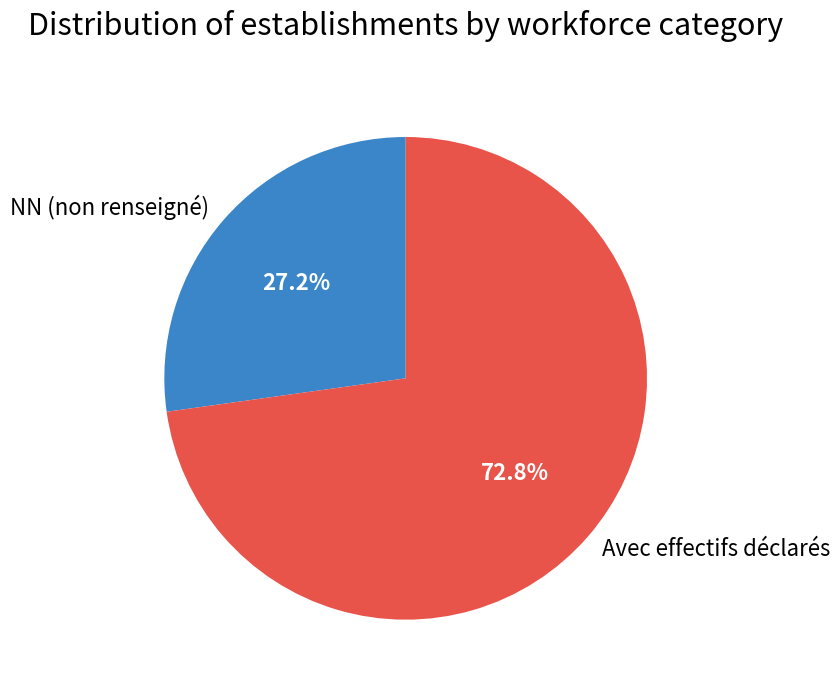

What is the largest slice in the pie chart?

Avec effectifs déclarés